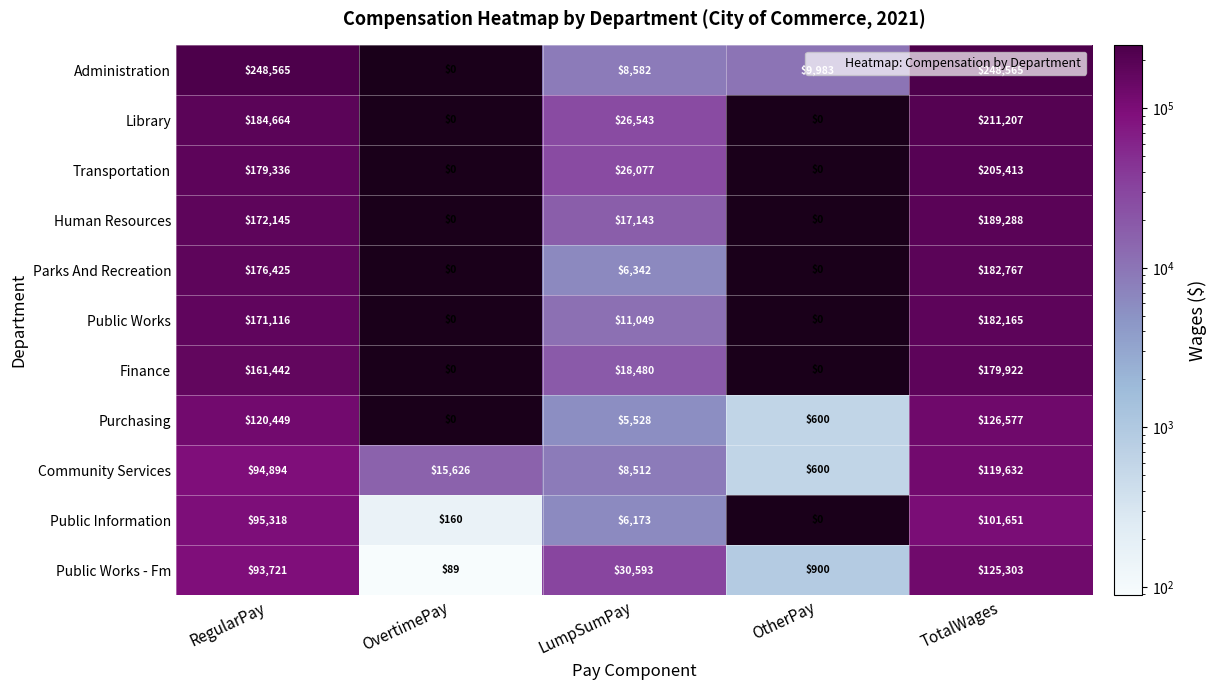

The value of Parks And Recreation at TotalWages is 276239. True or false?

False